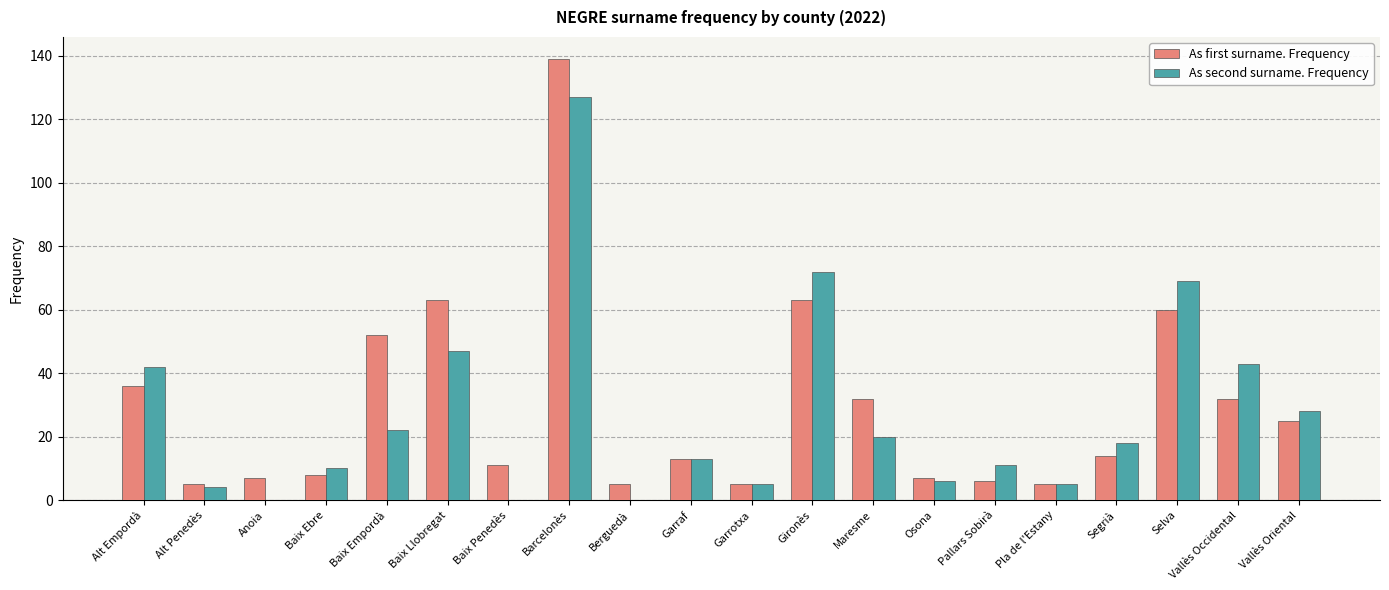

True or false: As second surname. Frequency has a value of 182 at Barcelonès.

False